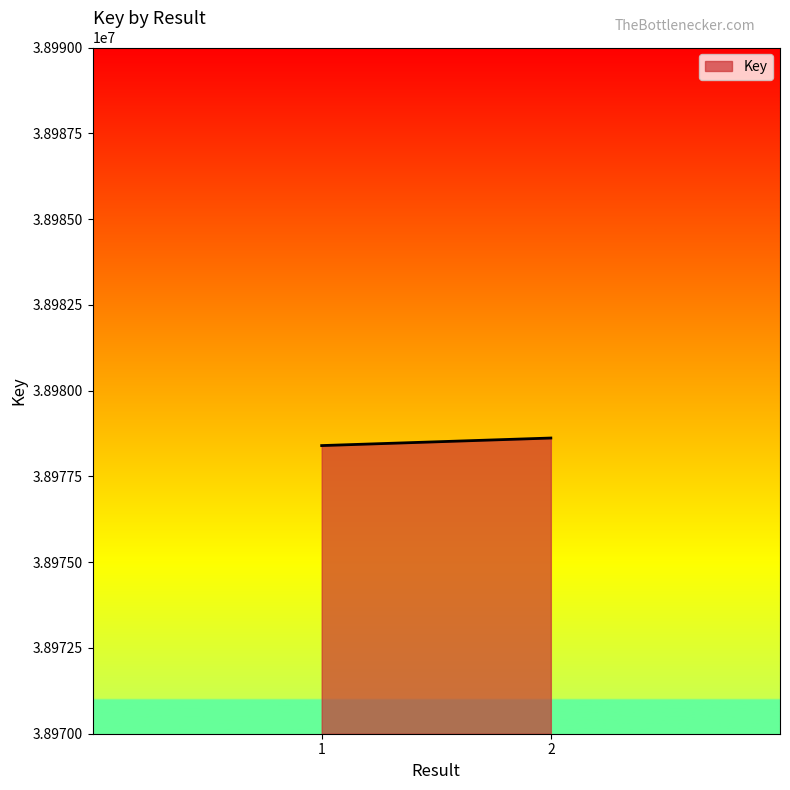

What is the greatest value displayed?

38978618